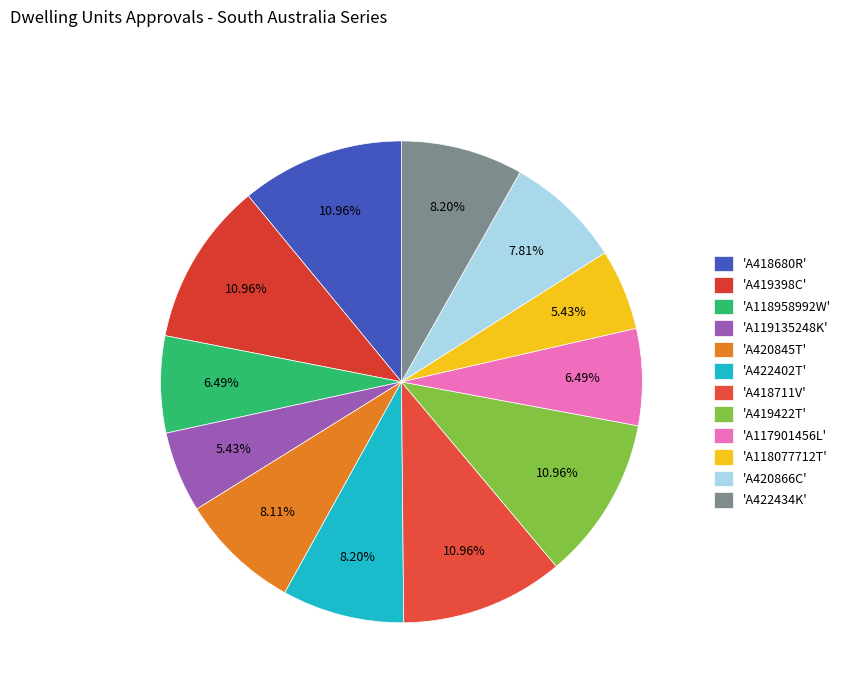

Count the number of slices in the pie.

12